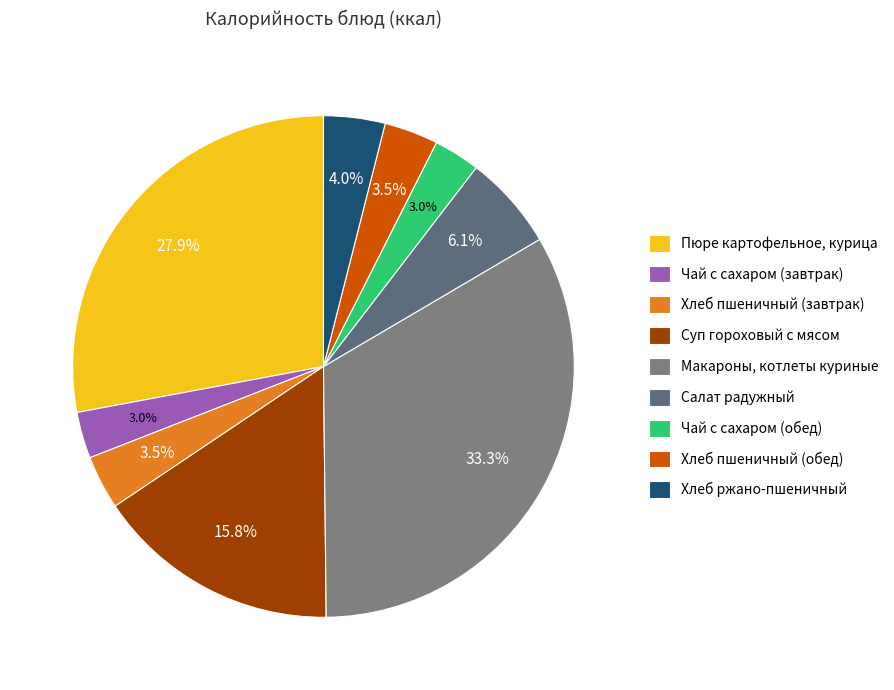

Rank the categories by value from highest to lowest.

Макароны, котлеты куриные, Пюре картофельное, курица, Суп гороховый с мясом, Салат радужный, Хлеб ржано-пшеничный, Хлеб пшеничный (завтрак), Хлеб пшеничный (обед), Чай с сахаром (завтрак), Чай с сахаром (обед)